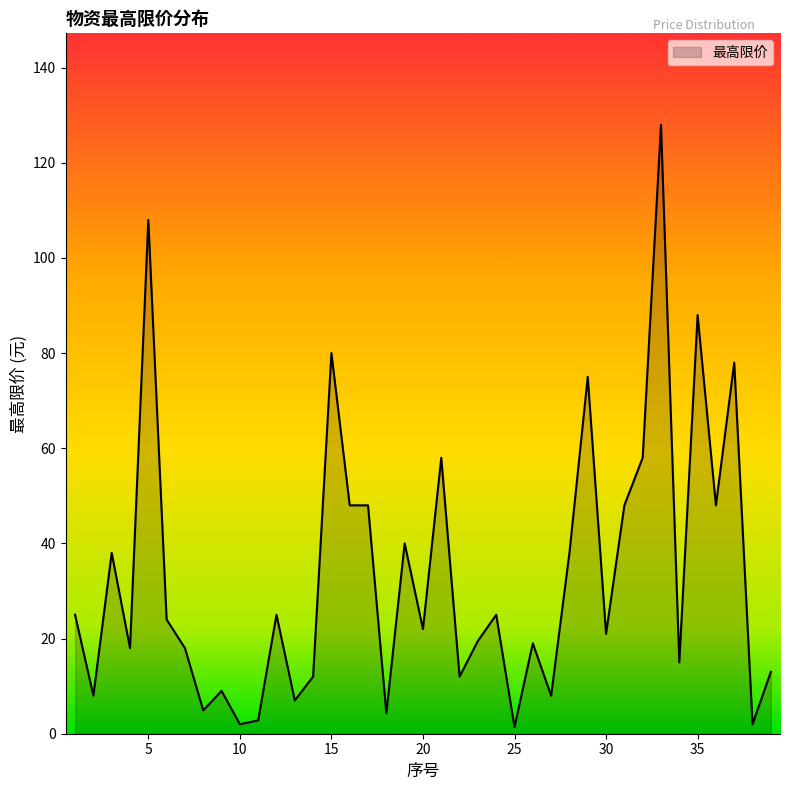

Does the chart have visible grid lines?

No